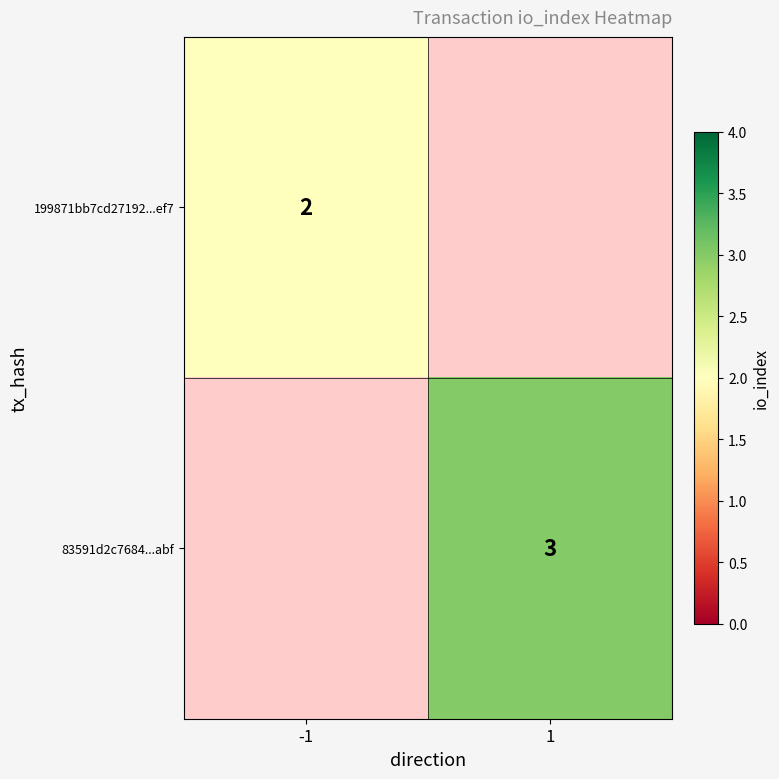

Is it true that 83591d2c7684...abf equals 3 at 1?

True